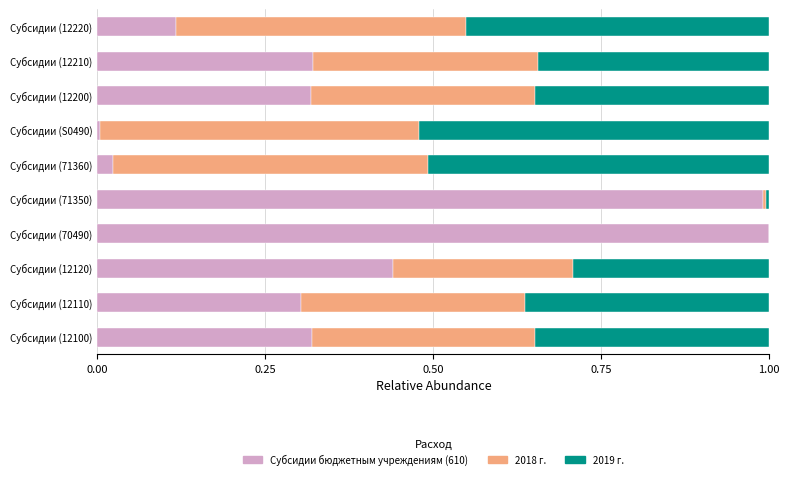

The value of Субсидии бюджетным учреждениям (610) at Субсидии (12110) is 0.3. True or false?

True